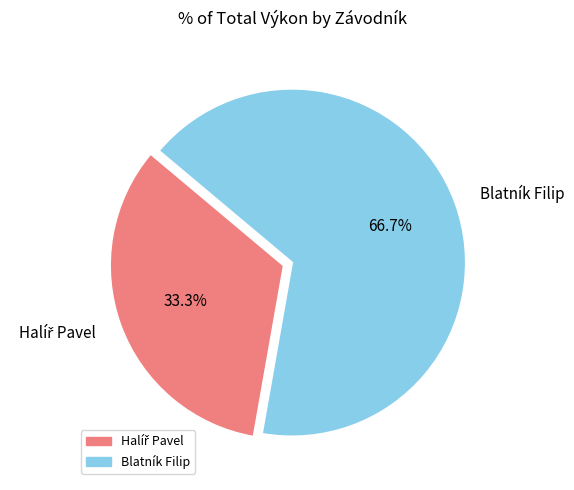

What is the largest slice in the pie chart?

Blatník Filip